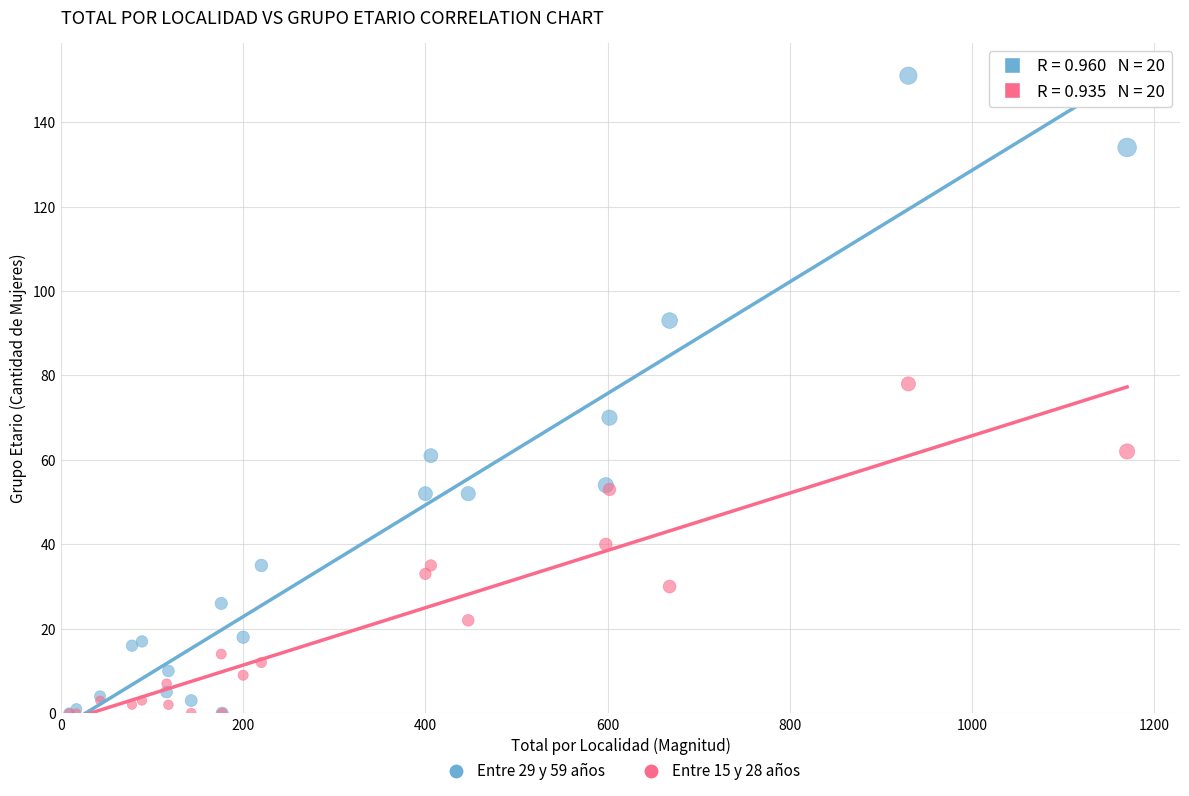

Across all series, what Y value is closest to 75?

78